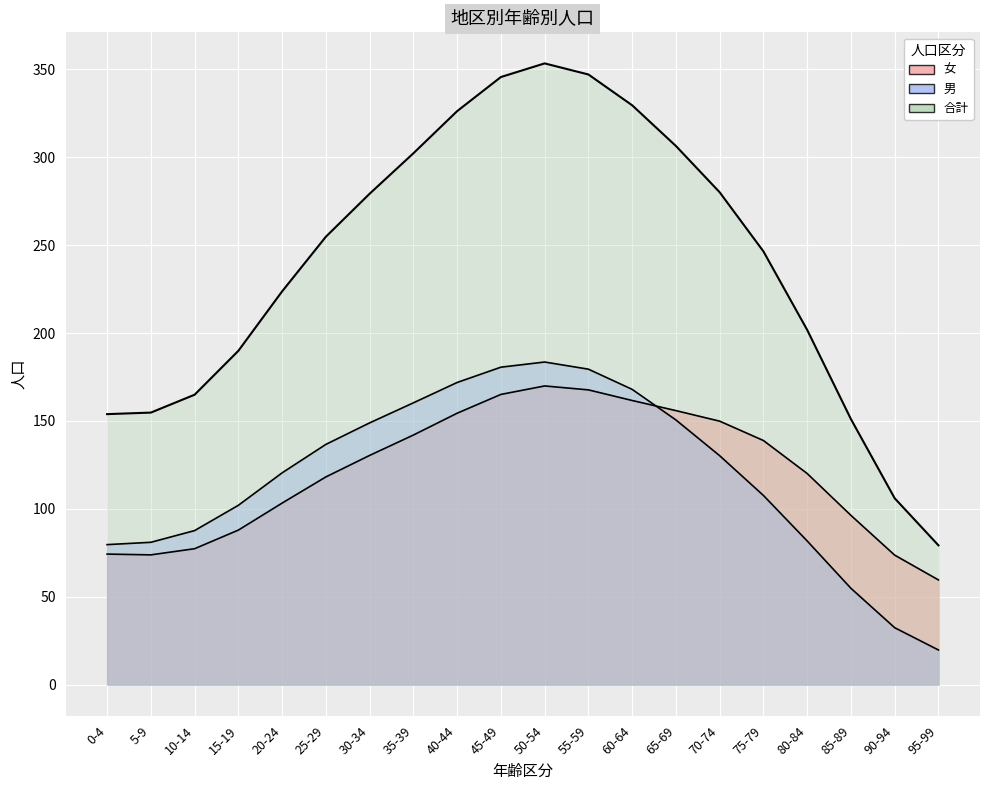

What position from the left is 0-4?

1